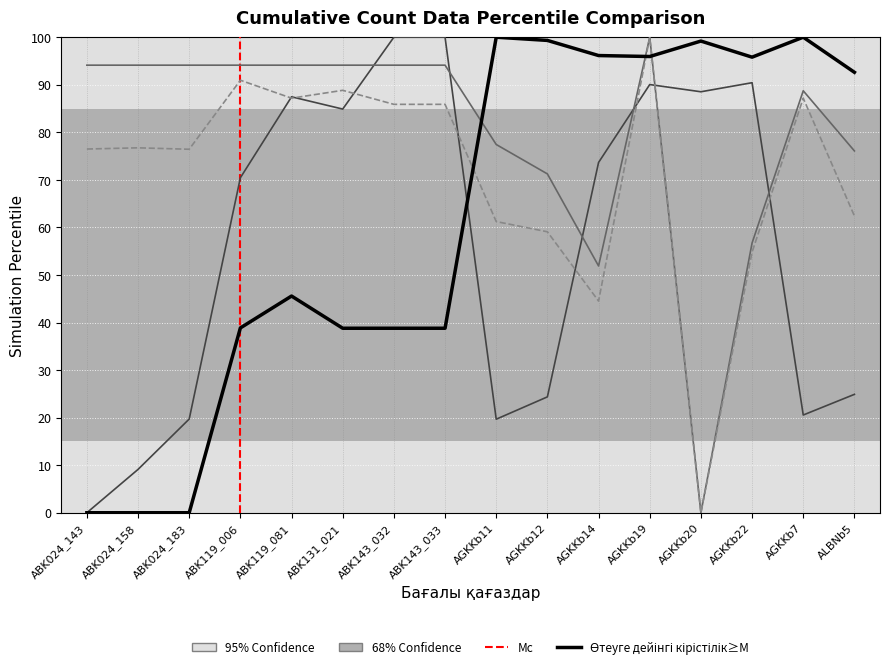

What position from the right is ABK143_032?

10